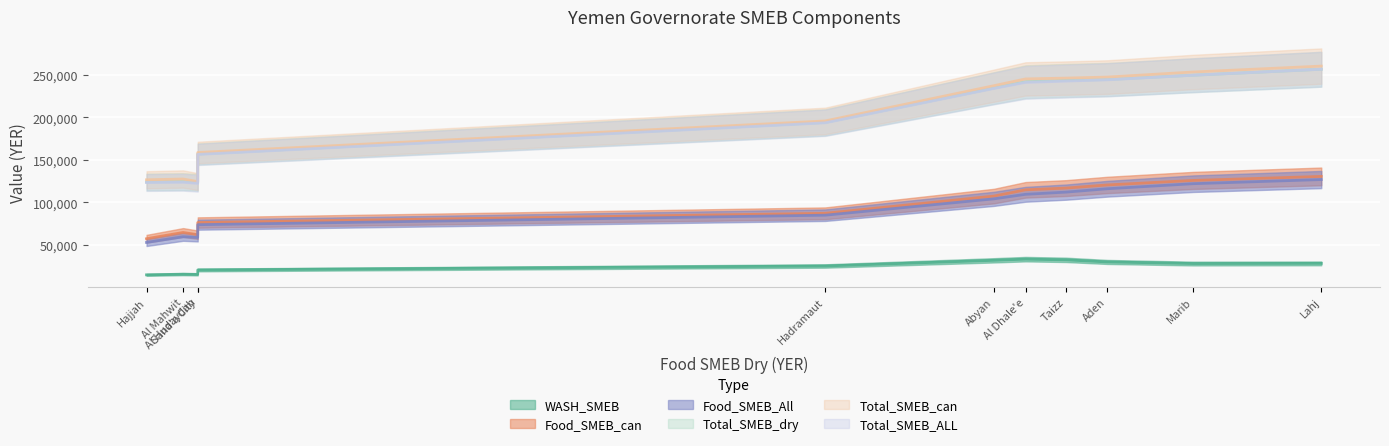

What is the spread (max minus min) of values at Hajjah?

114282.0